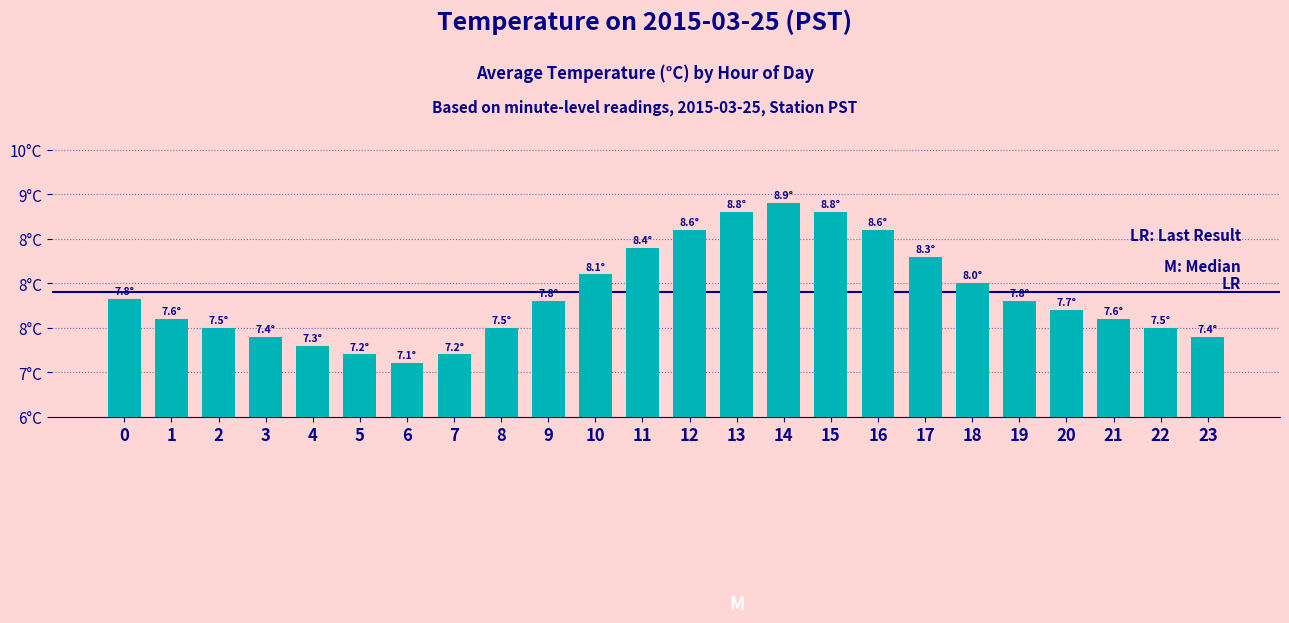

What is the smallest value displayed?

7.1